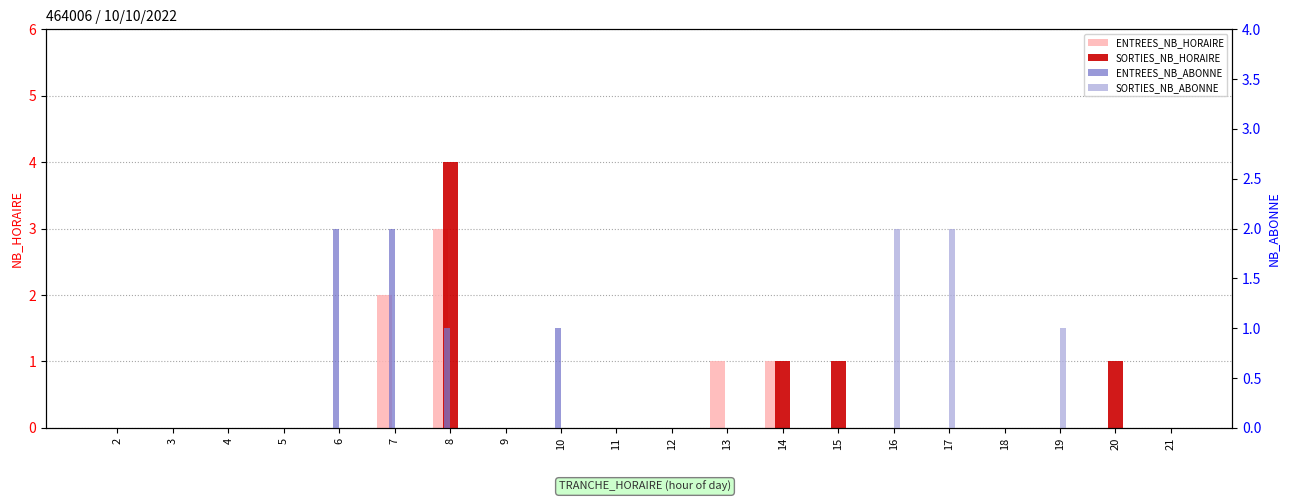

Does the chart contain any negative values?

No